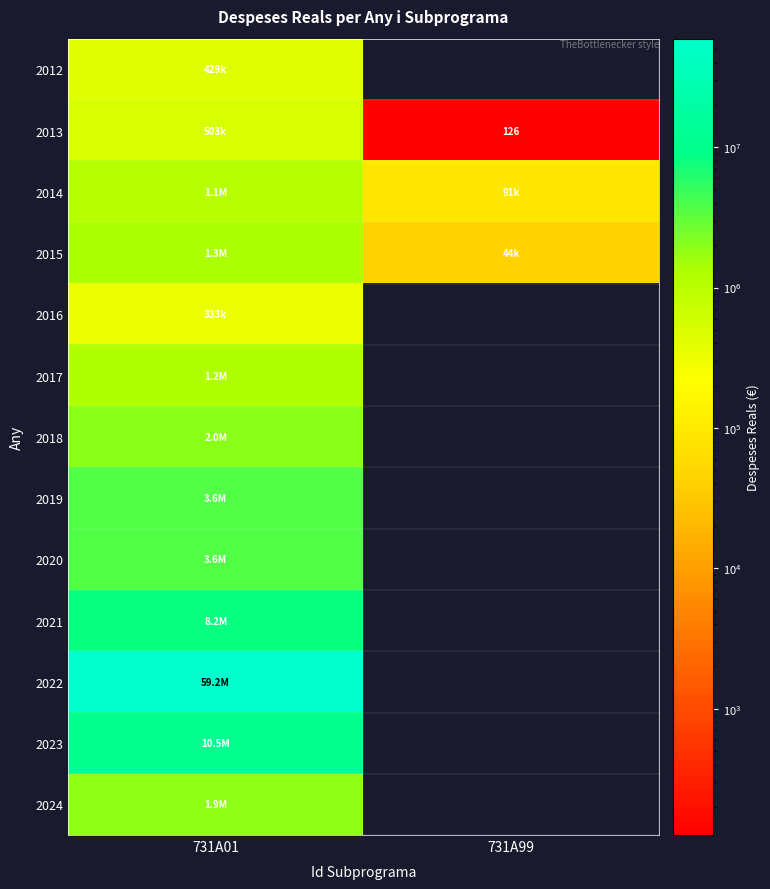

How many values in 2024 are above zero?

1